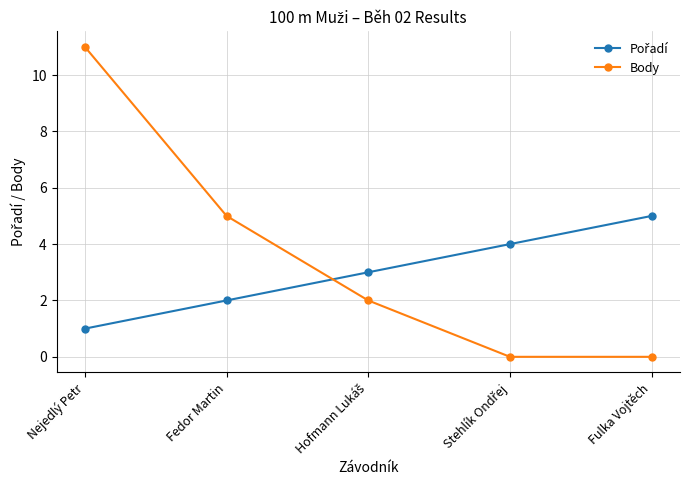

What is the difference between the maximum and minimum values in the Body series?

11